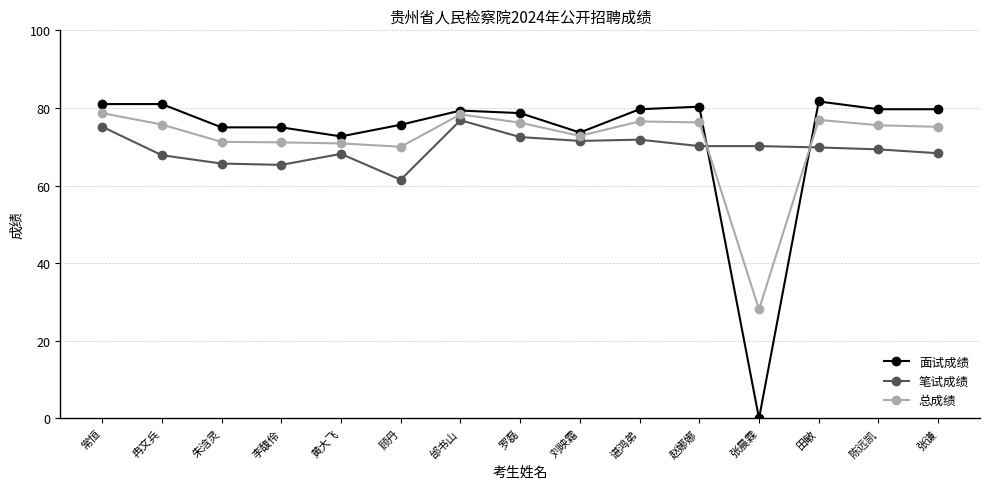

Is this an area chart (filled region under the line)?

No